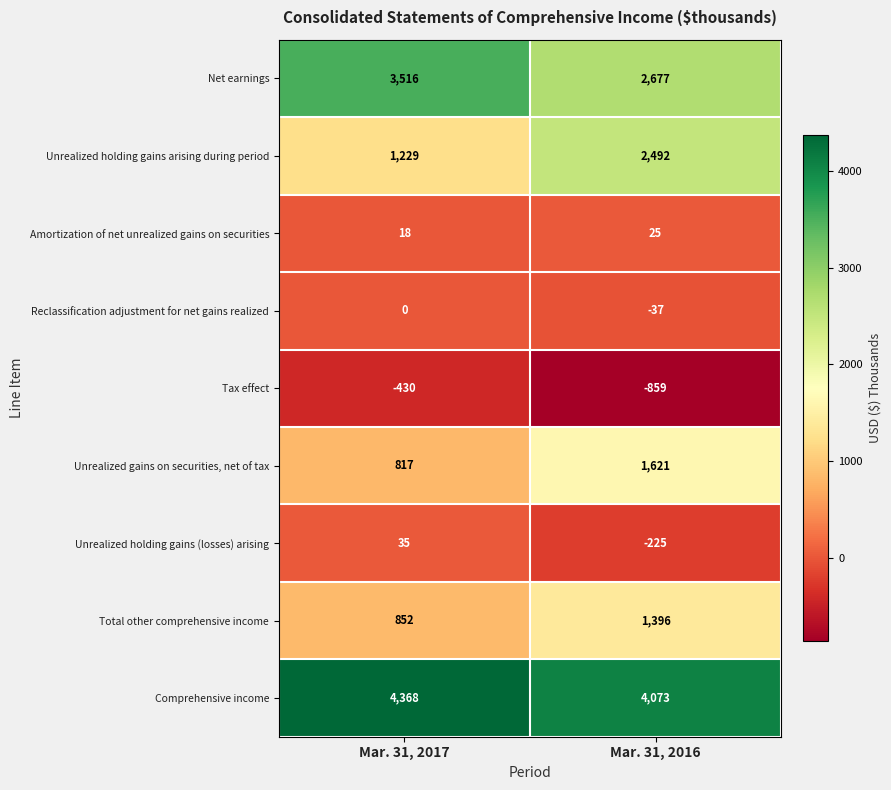

Which series has the largest range (max minus min)?

Unrealized holding gains arising during period